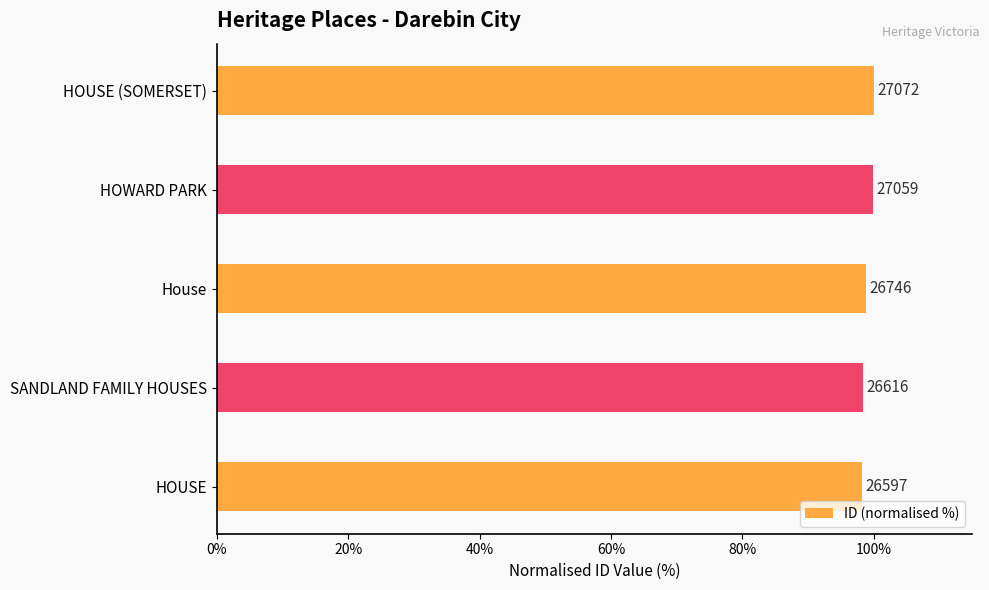

Does the chart contain any negative values?

No